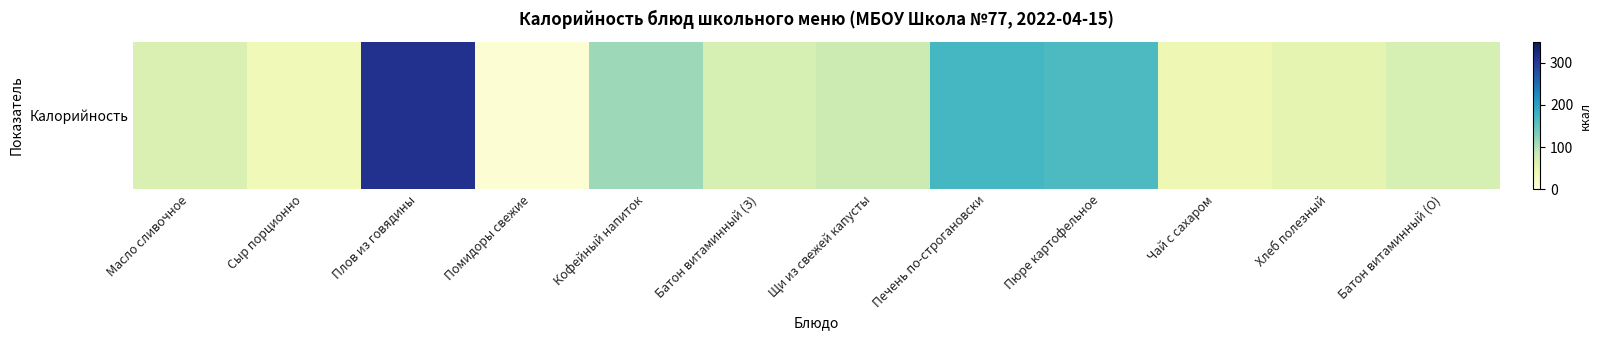

True or false: the data shows 66.0 at Масло сливочное.

True